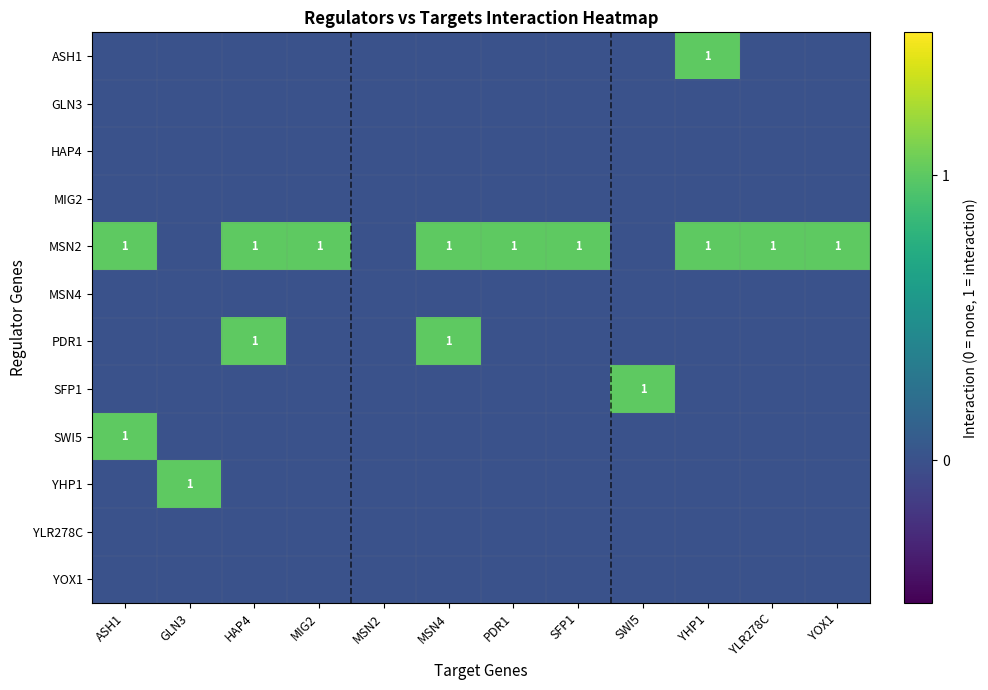

Which has a higher value, MIG2 or HAP4?

MIG2